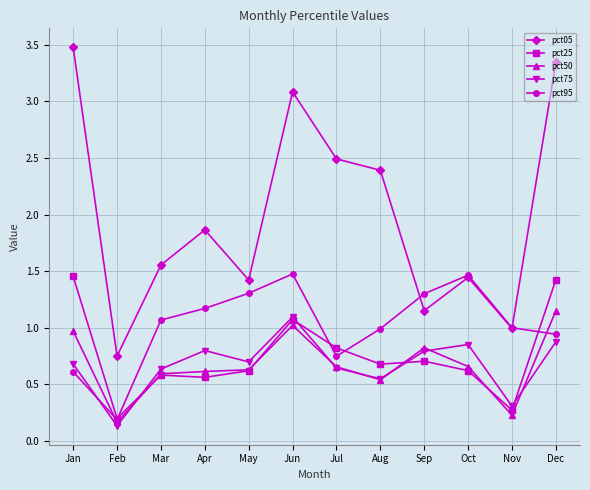

Does the chart have visible grid lines?

Yes